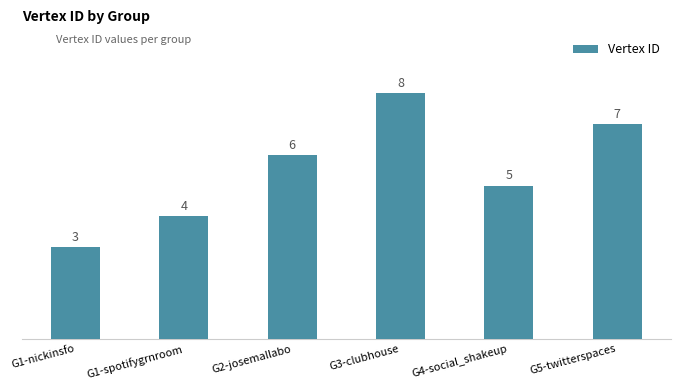

What is the difference between the values at G1-nickinsfo and G3-clubhouse?

5